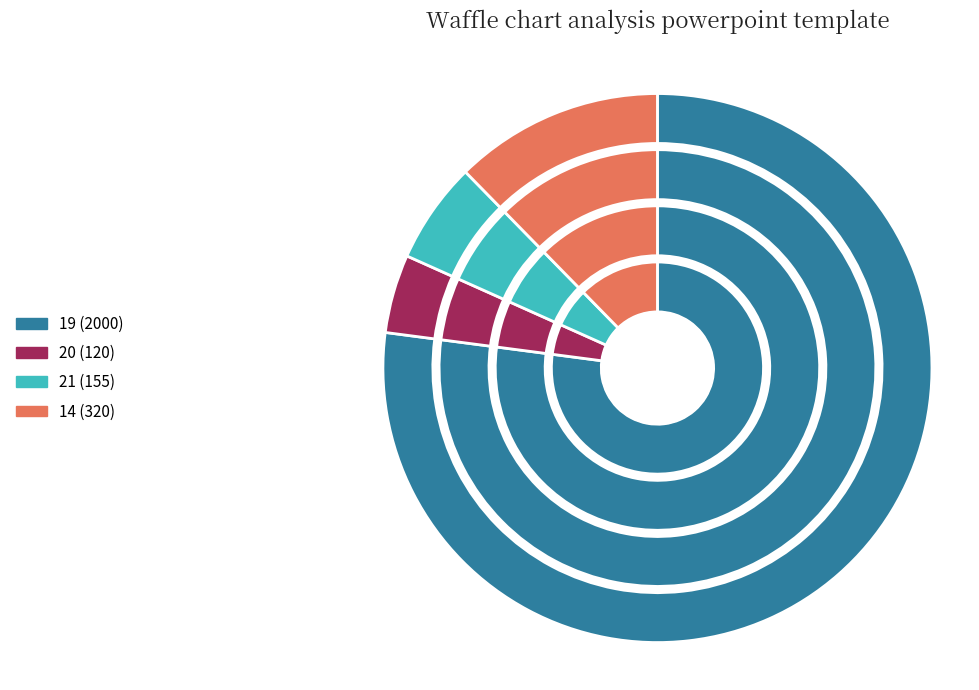

To the nearest percent, what portion does 20 represent?

5%